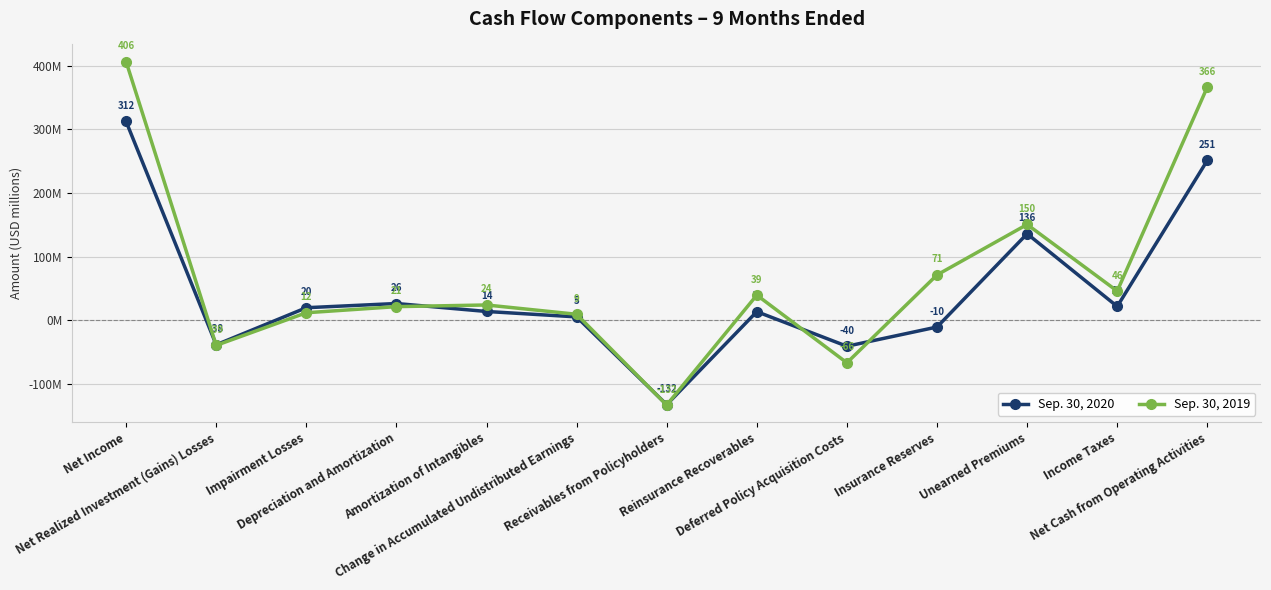

What is the label of the 6th point from the right?

Reinsurance Recoverables